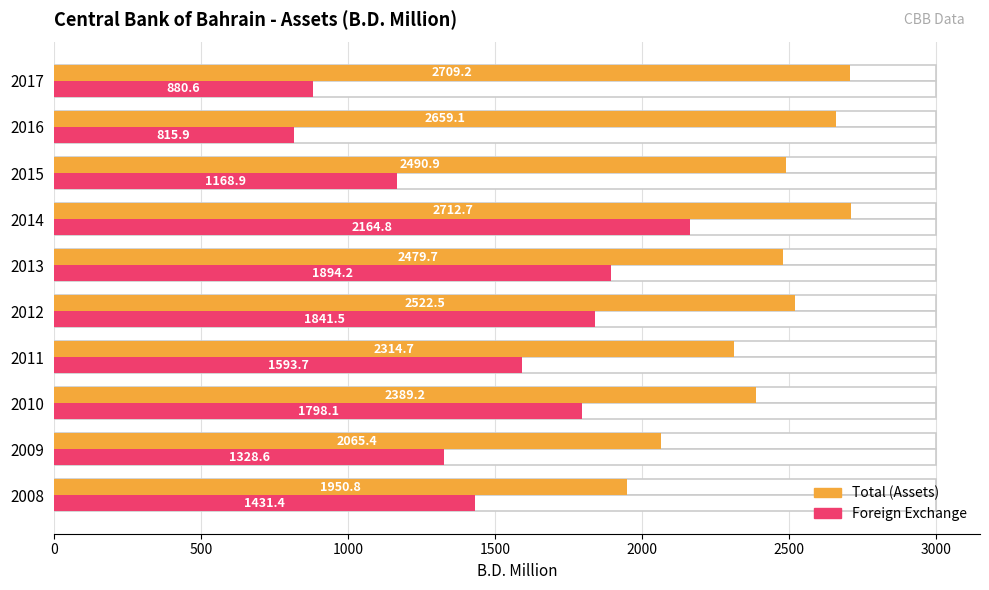

Reading left to right, list all the values displayed in this chart.

Total (Assets): 1950.8	2065.4	2389.2	2314.7	2522.5	2479.7	2712.7	2490.9	2659.1	2709.2
Foreign Exchange: 1431.4	1328.6	1798.1	1593.7	1841.5	1894.2	2164.8	1168.9	815.9	880.6